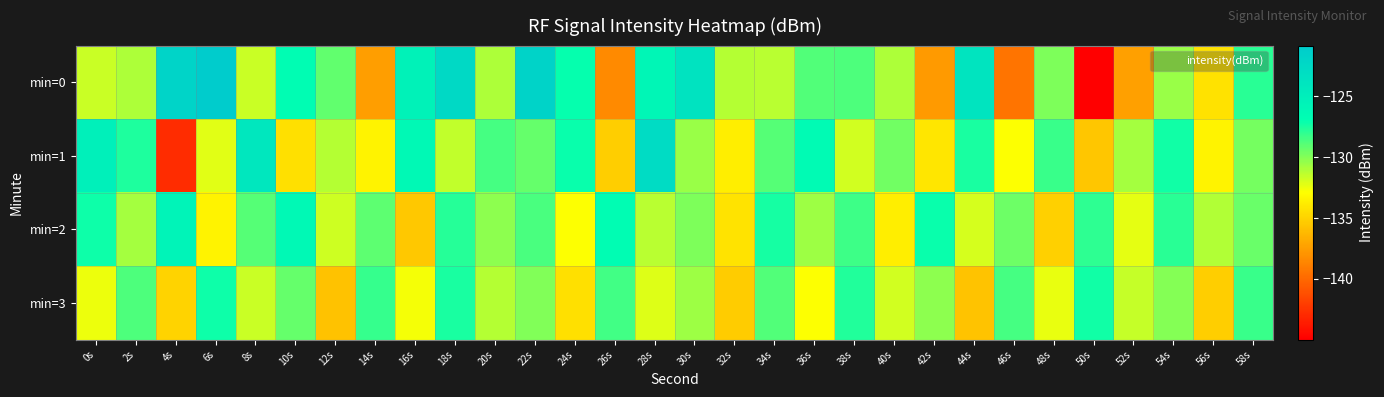

Which label corresponds to the largest value in the chart?

6s